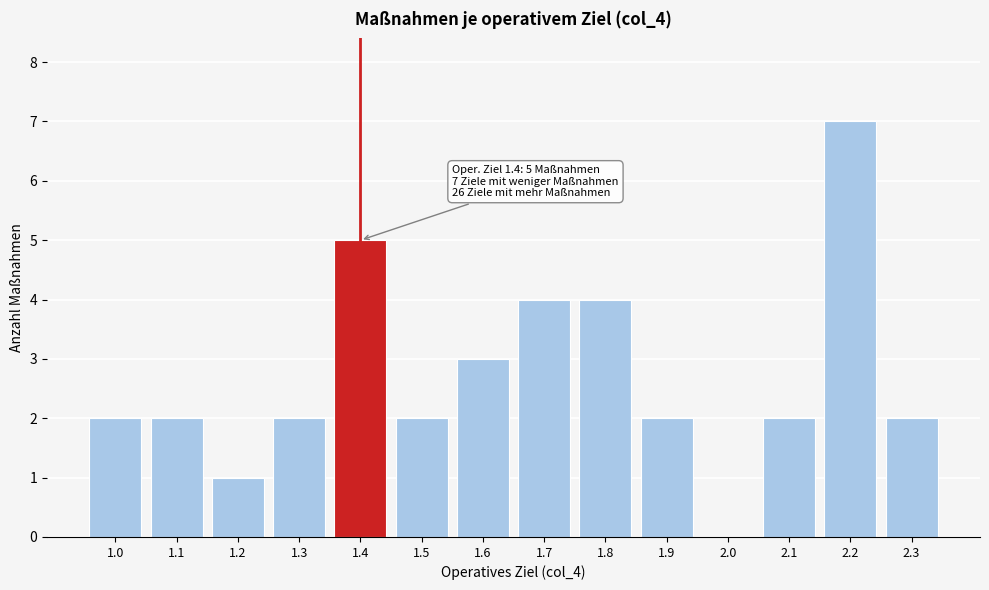

Reading left to right, extract all data points from this chart.

1.0=2	1.1=2	1.2=1	1.3=2	1.4=5	1.5=2	1.6=3	1.7=4	1.8=4	1.9=2	2.0=0	2.1=2	2.2=7	2.3=2